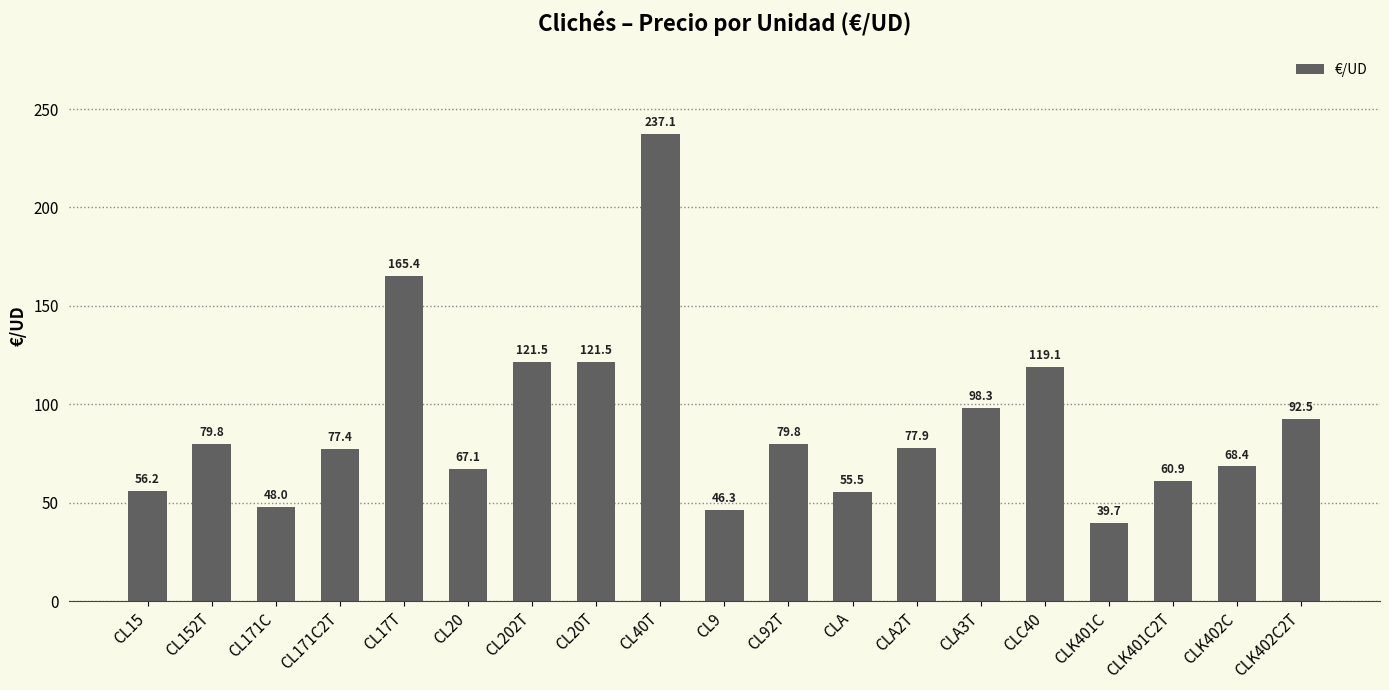

What is the label of the 5th bar from the right?

CLC40